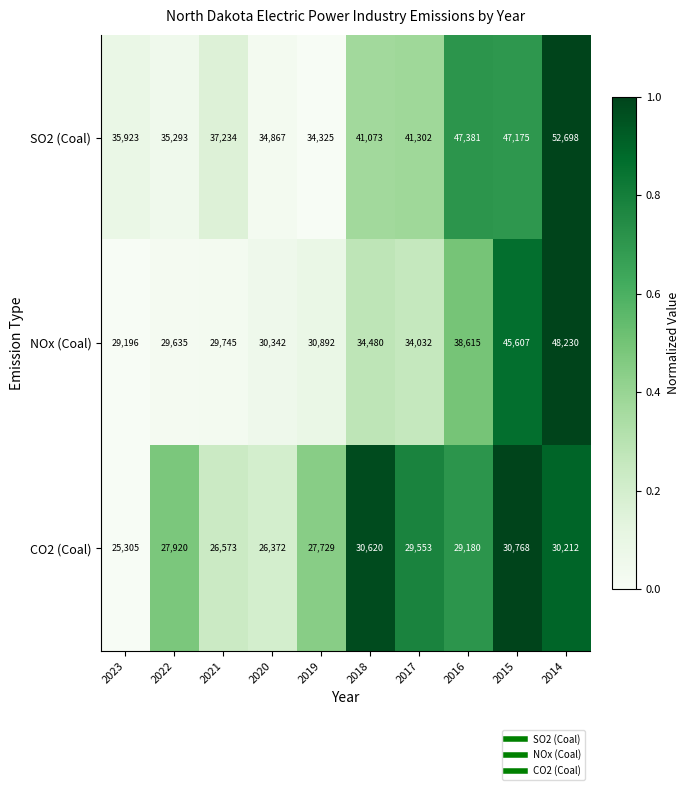

Between 2019 and 2016, which series saw the biggest shift?

SO2 (Coal)